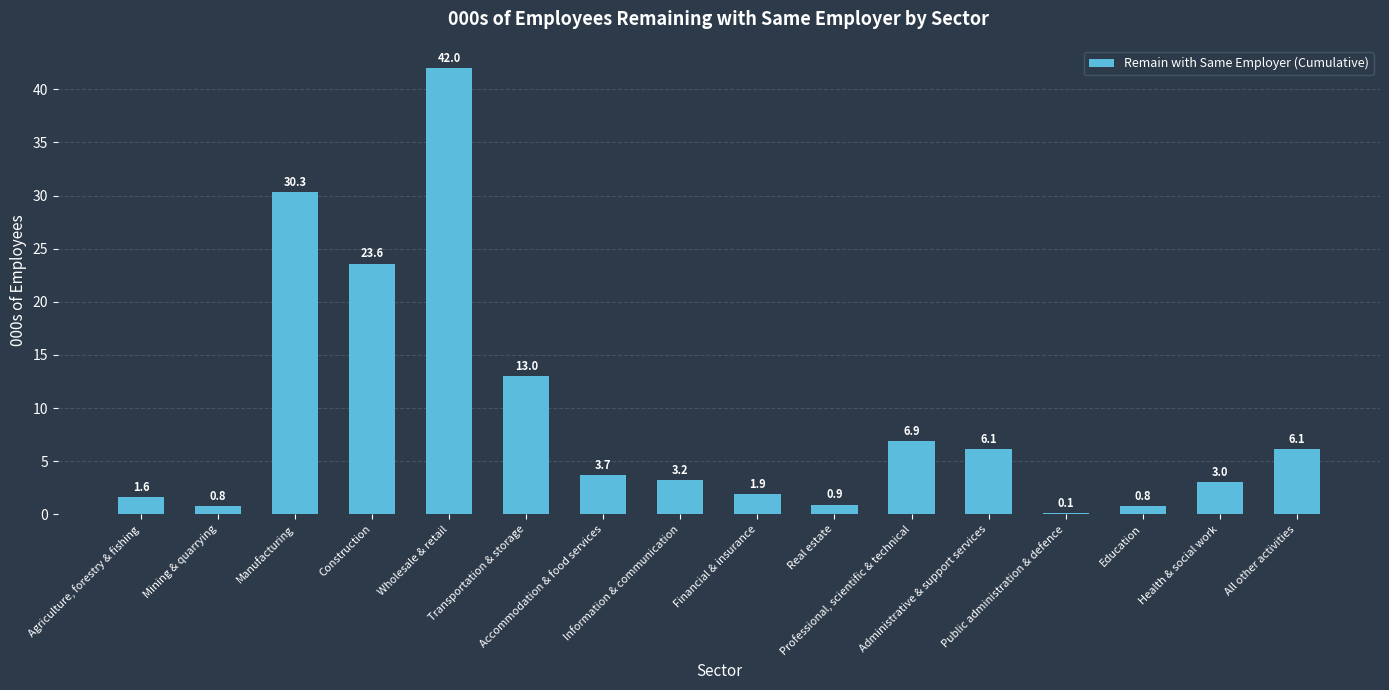

Where is the data nearest to the value 21?

Construction